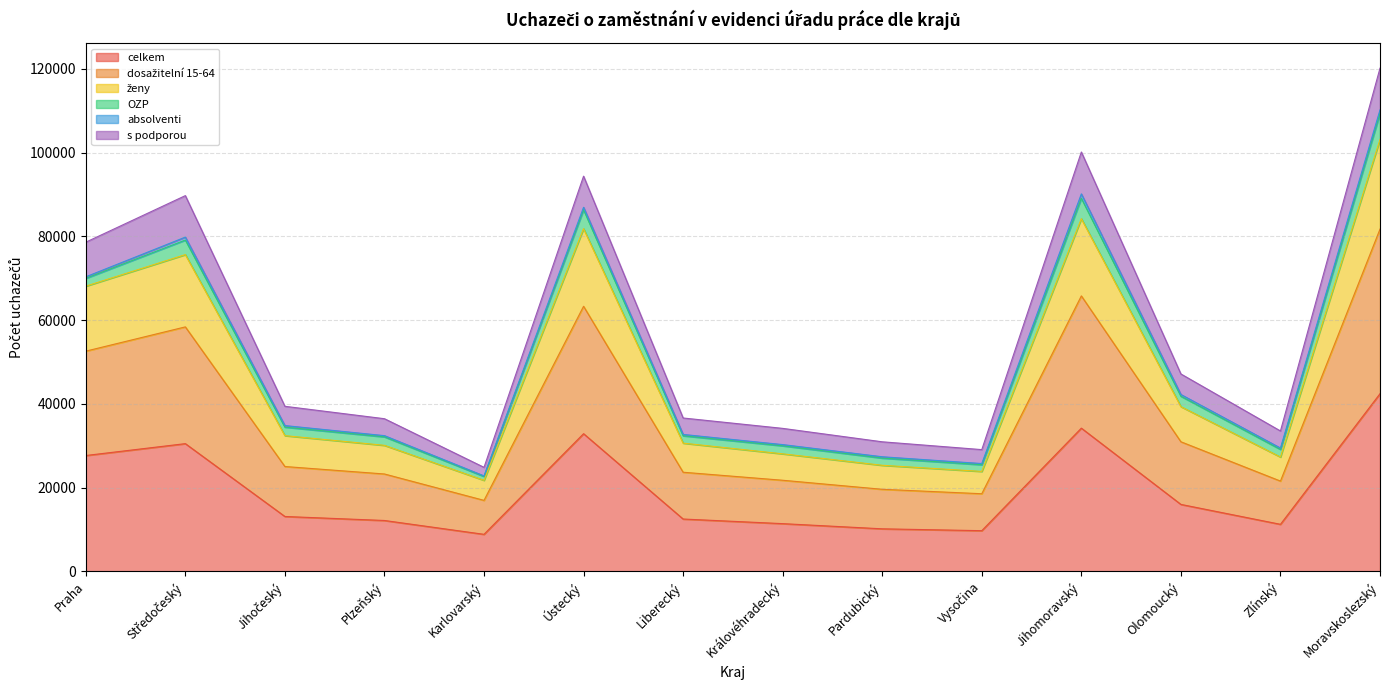

What is the difference between the highest and lowest values at Liberecký?

18121